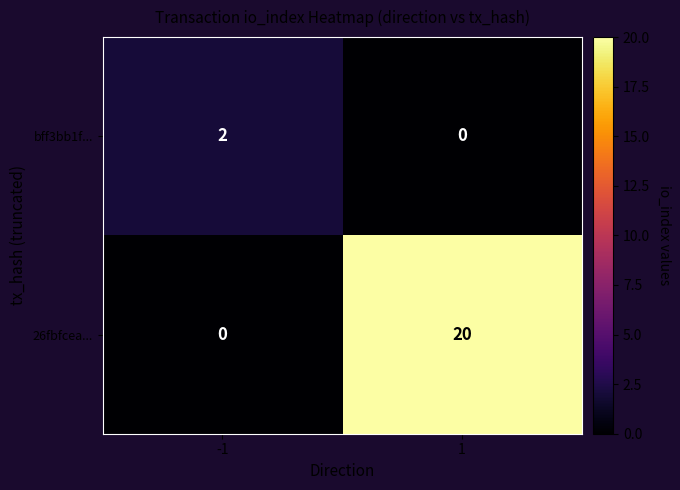

Rank the series at -1 from highest to lowest value.

bff3bb1f..., 26fbfcea...